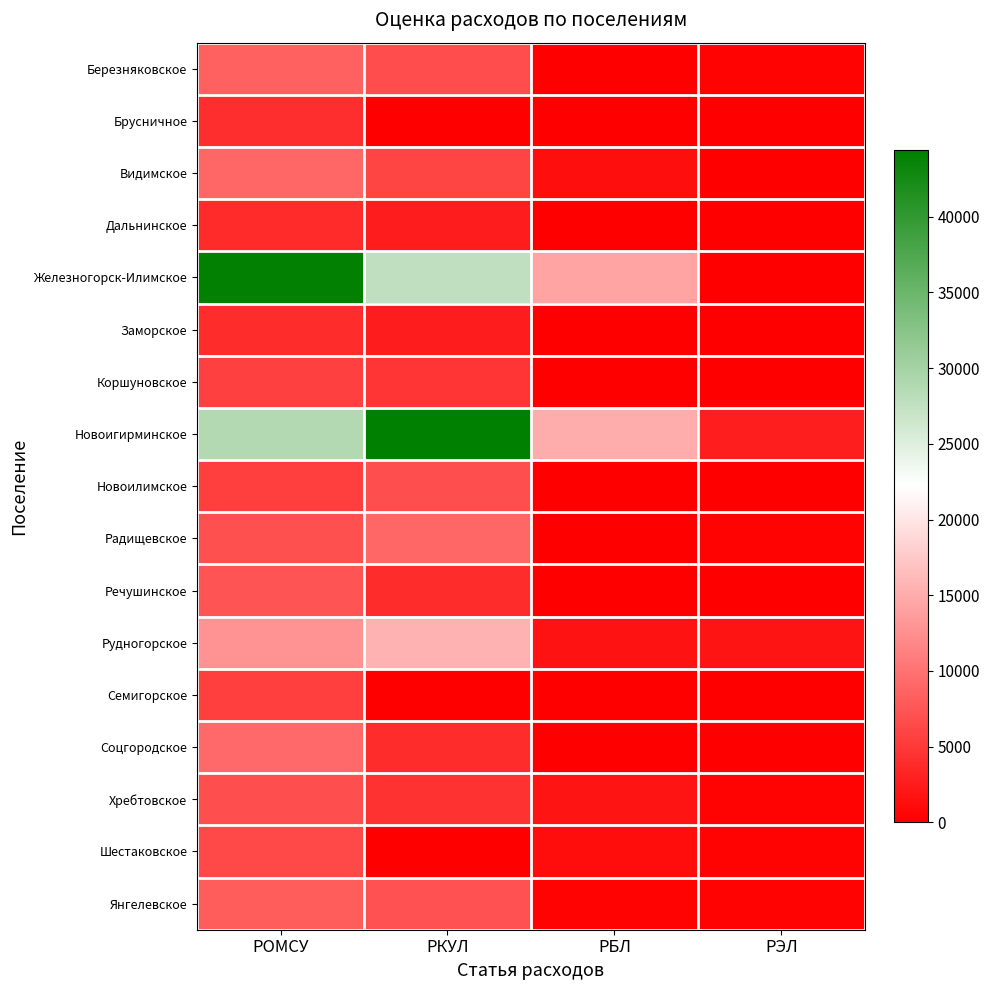

Which category has the lowest value across all series?

РКУЛ